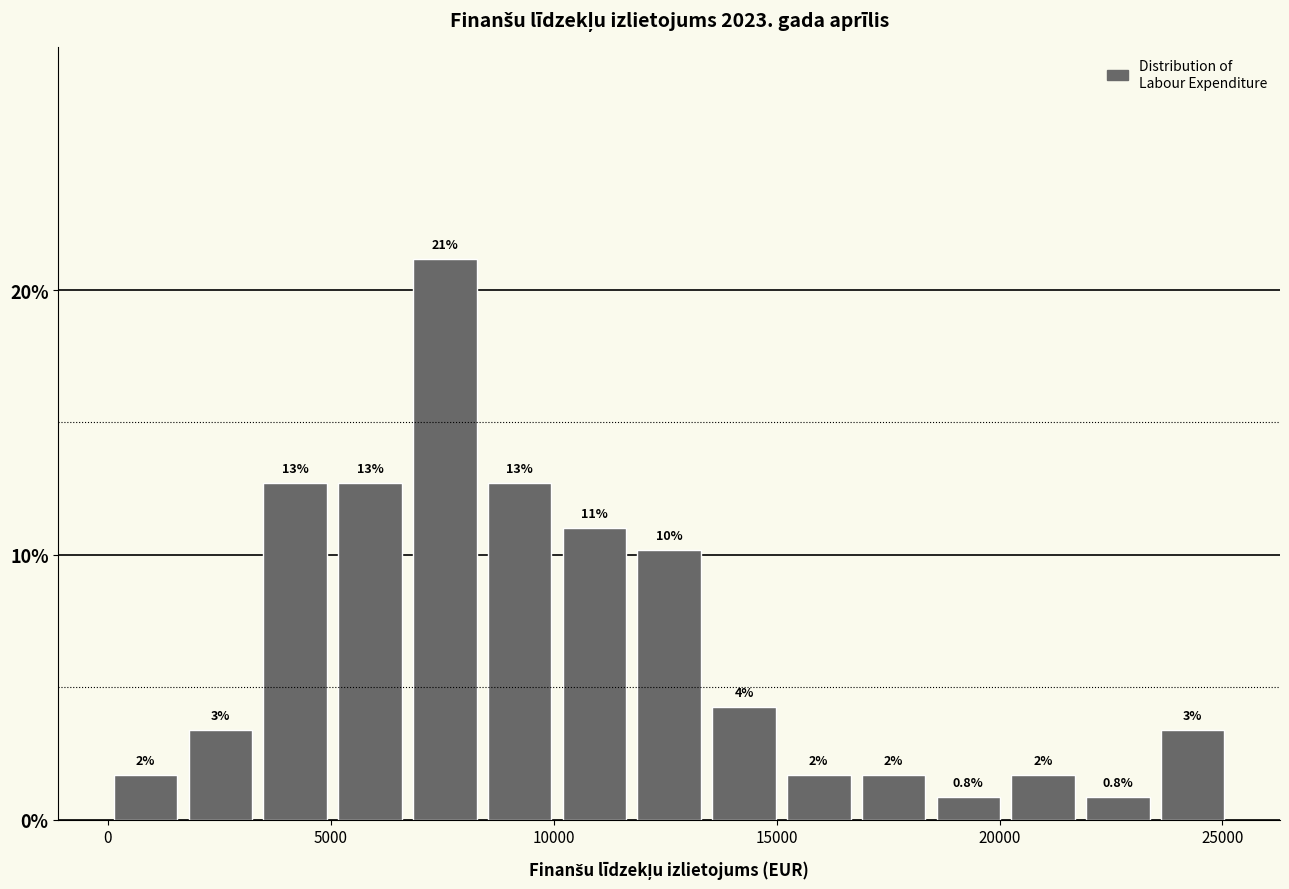

Read against the x-axis, roughly where is the centre of the tallest bar?

7500